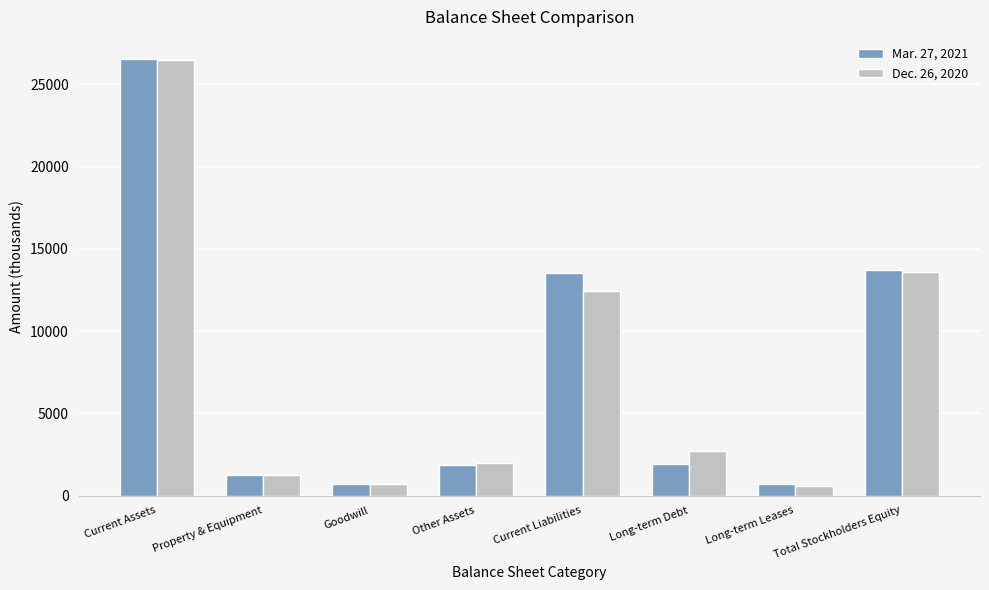

What is the value of the Dec. 26, 2020 bar at the 3rd from the left?

720